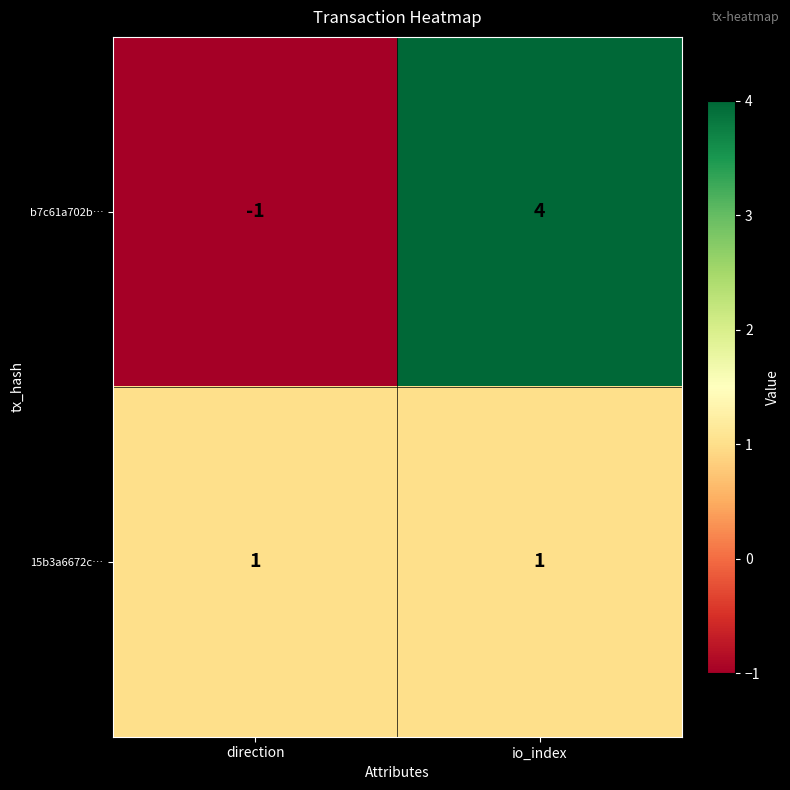

What is the difference between the maximum and minimum values in the b7c61a702b… series?

5